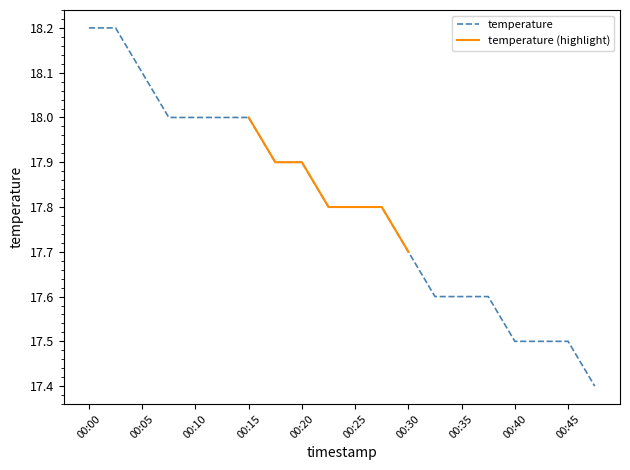

Is it true that the value at 00:10 is 10.7?

False